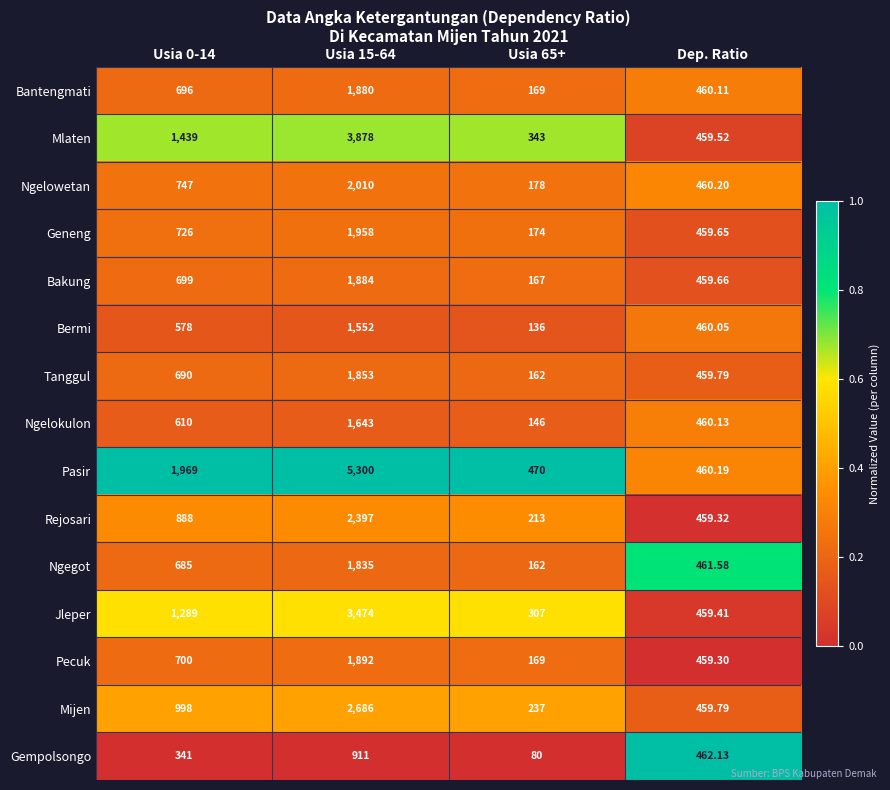

Which series has the largest range (max minus min)?

Pasir